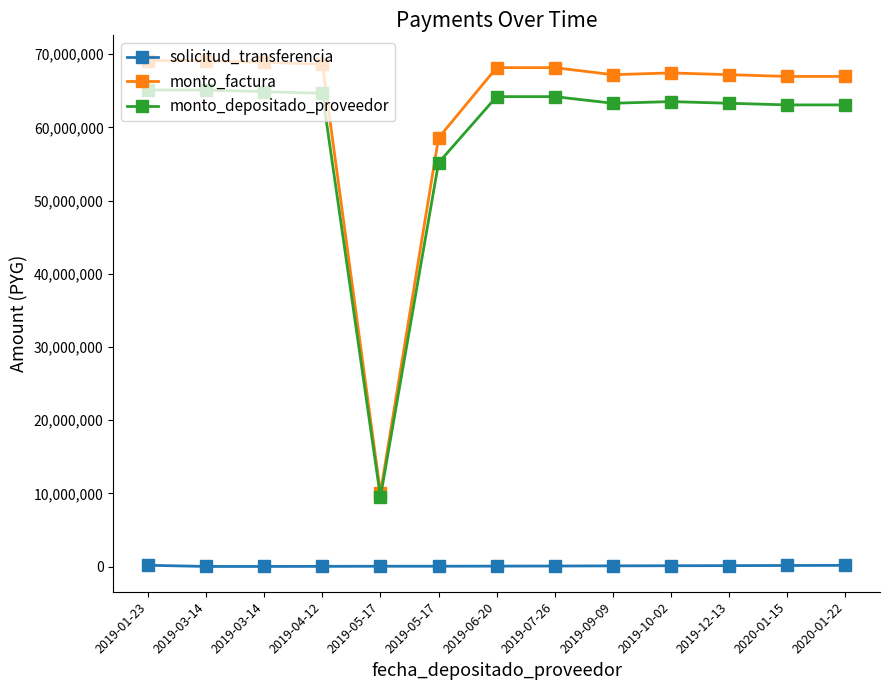

Reading right to left, list all the values displayed in this chart.

solicitud_transferencia: 171308	153616	134252	118837	101594	81517	65707	51887	51896	33806	21004	20990	184094
monto_factura: 66960000	66960000	67200000	67440000	67200000	68160000	68160000	58560000	10080000	68640000	68880000	69120000	69120000
monto_depositado_proveedor: 63071450	63071450	63297513	63523575	63297513	64201763	64201763	55159261	9494627	64653888	64879951	65106013	65106013